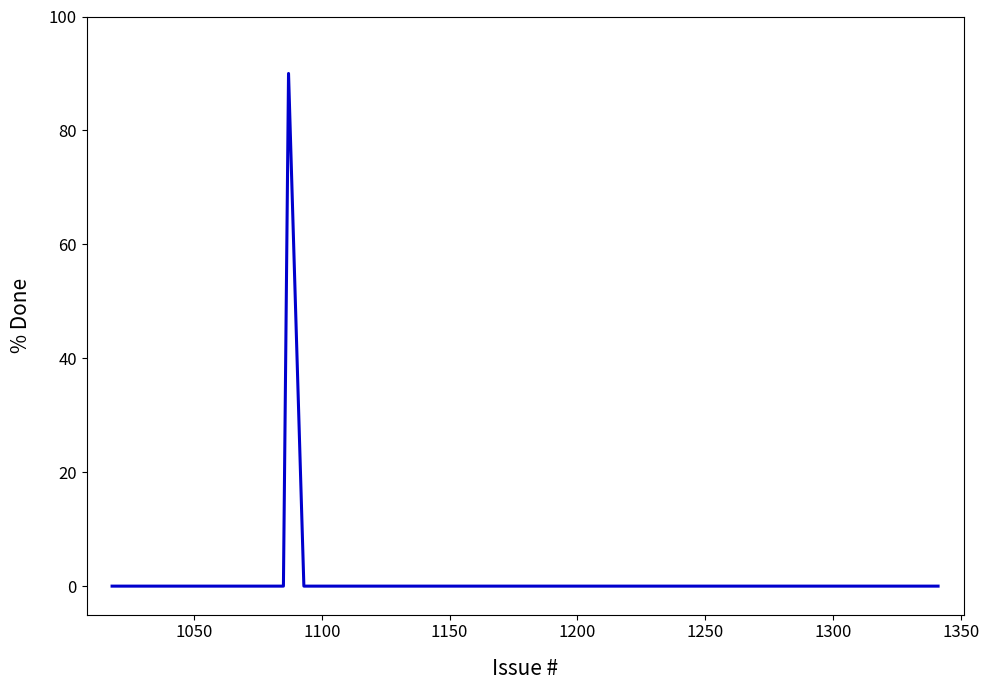

Reading left to right, extract all data points from this chart.

0	0	0	0	0	0	90	0	0	0	0	0	0	0	0	0	0	0	0	0